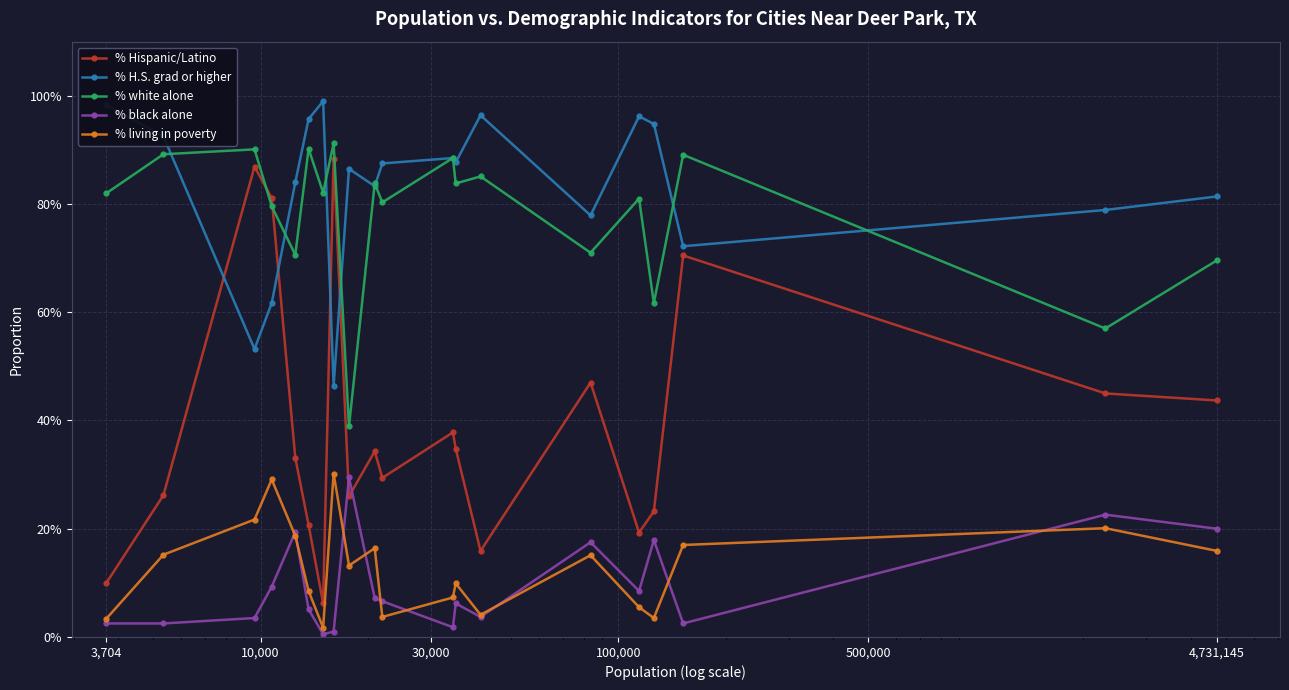

What are all the series names shown in the legend?

% Hispanic/Latino, % H.S. grad or higher, % white alone, % black alone, % living in poverty